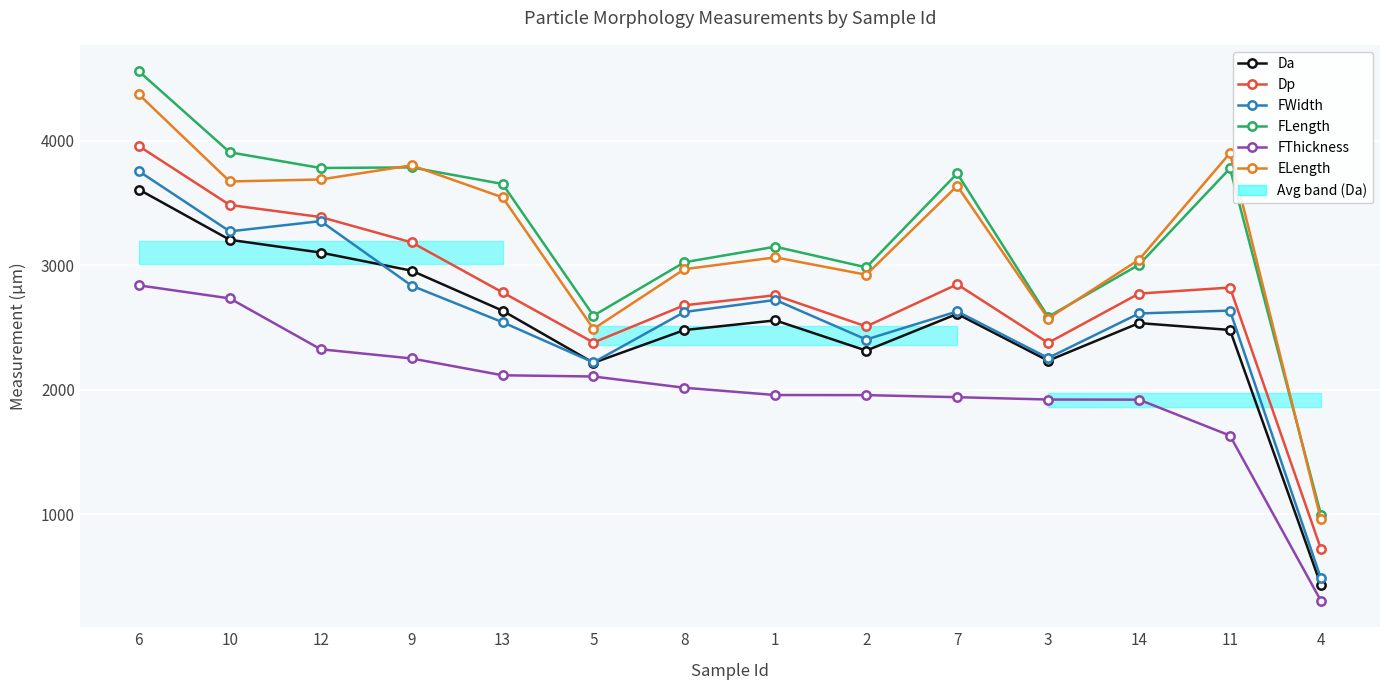

What is the spread (max minus min) of values at 2?

1026.8